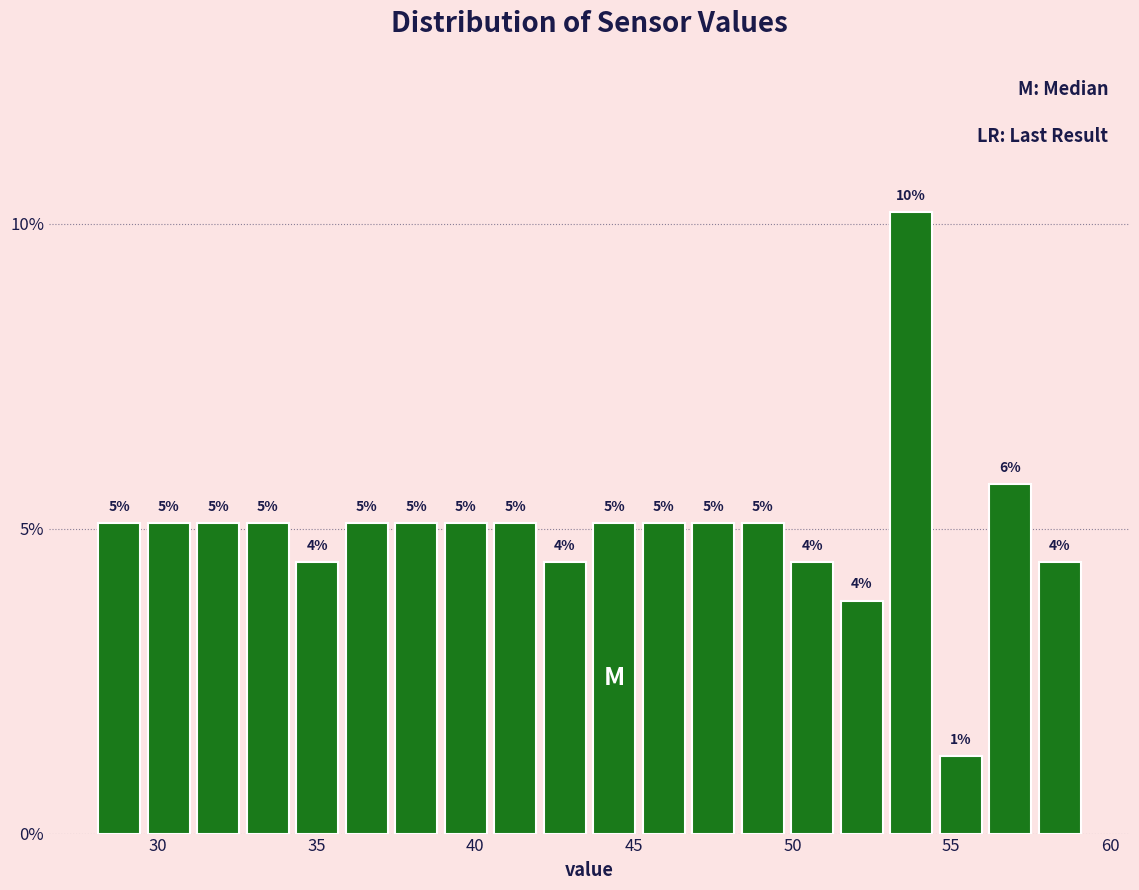

Read against the x-axis, roughly where is the centre of the tallest bar?

53.5